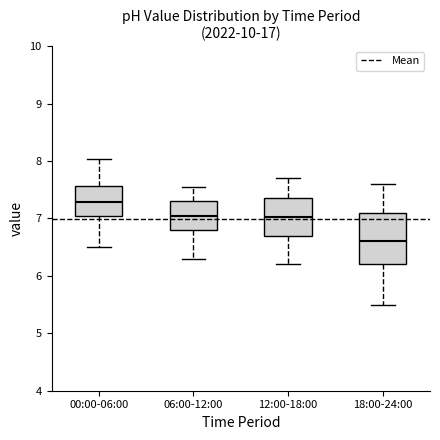

Comparing the boxes themselves (not the whiskers), which one is the tallest?

18:00-24:00